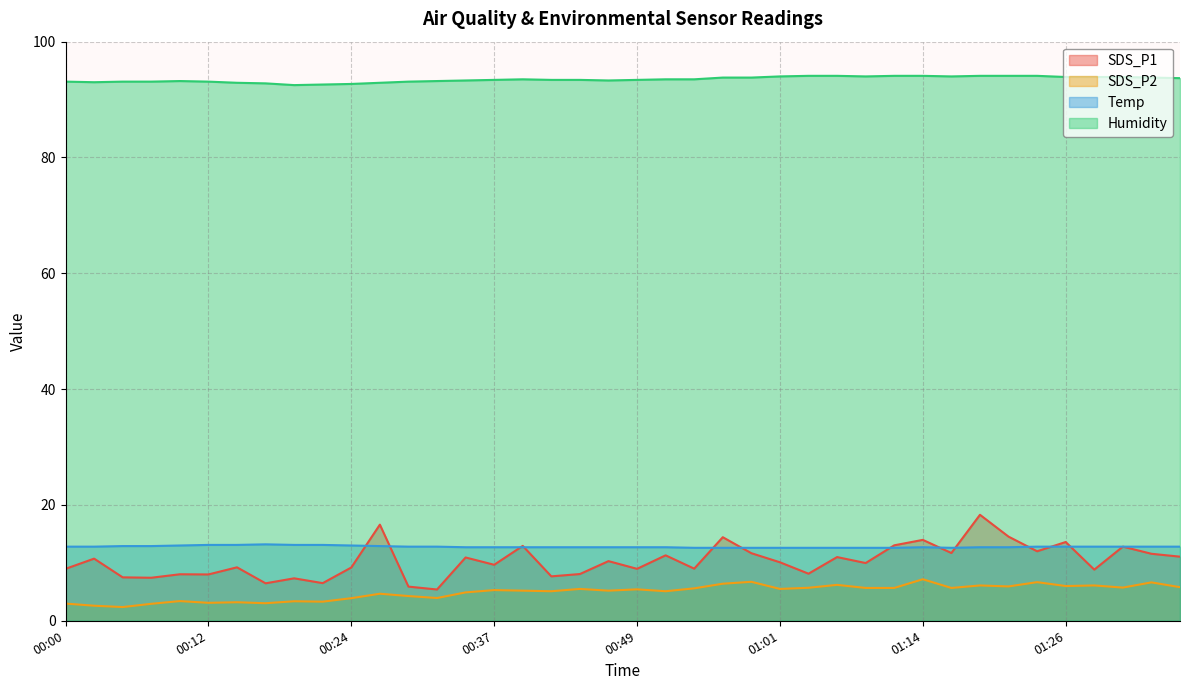

What is the difference between the Temp values at 01:18 and 01:36?

0.1